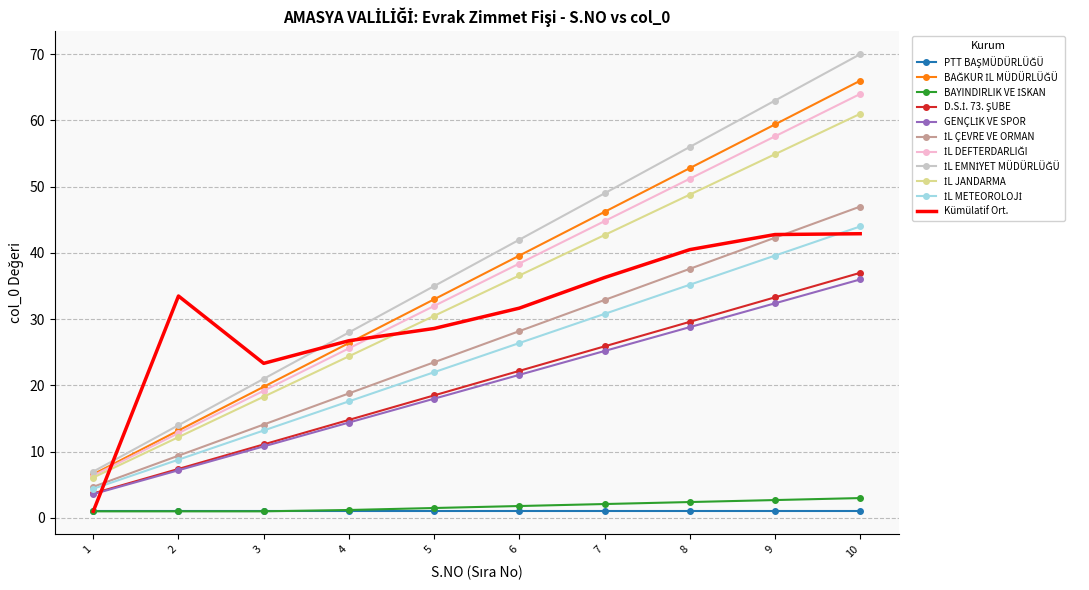

At which category does the chart reach its peak across all series?

10